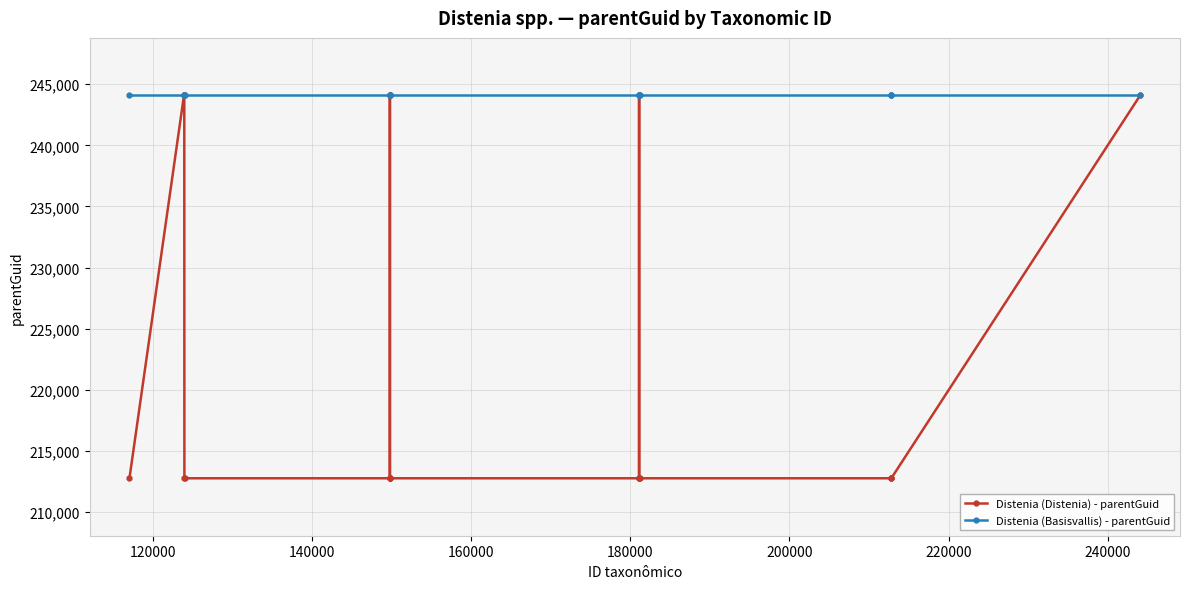

What is the value of the Distenia (Distenia) - parentGuid point at the 2nd from the left?

244085